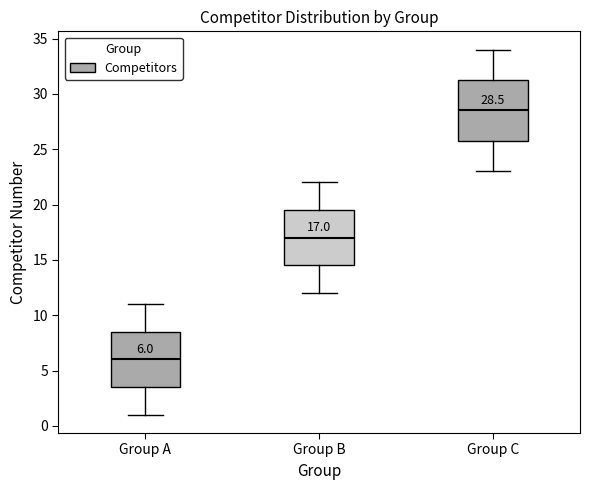

Which box is the tallest, from its lower edge to its upper edge?

Group C